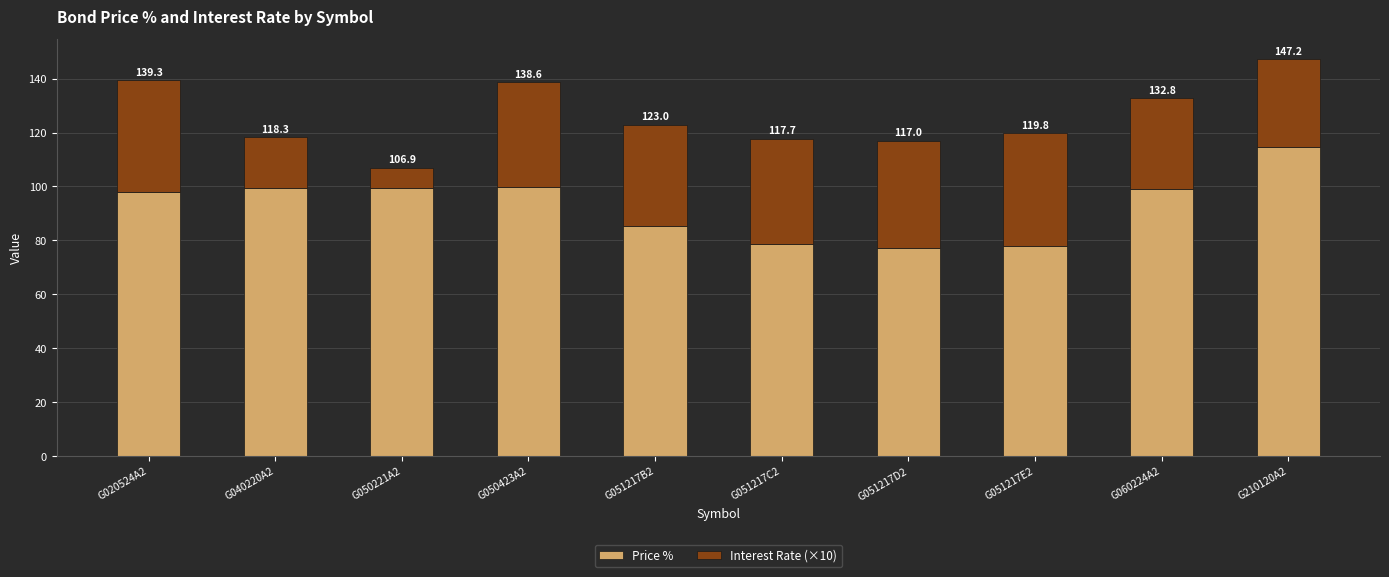

Does the chart contain stacked bars?

Yes